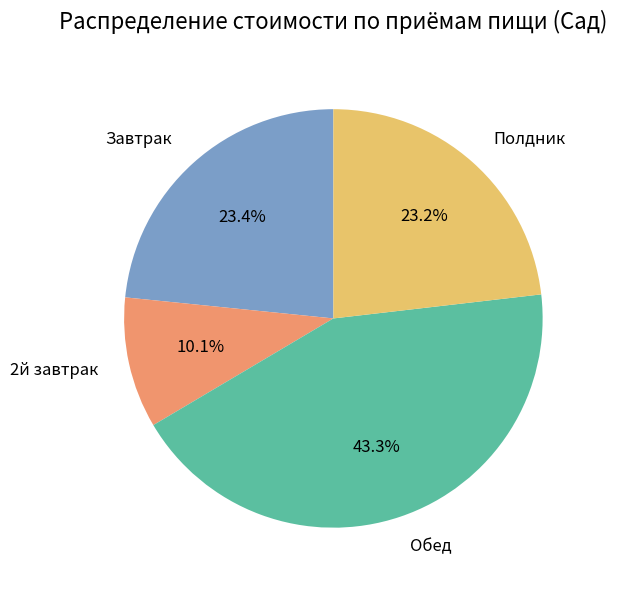

What percentage is the Завтрак slice, to the nearest percent?

23%